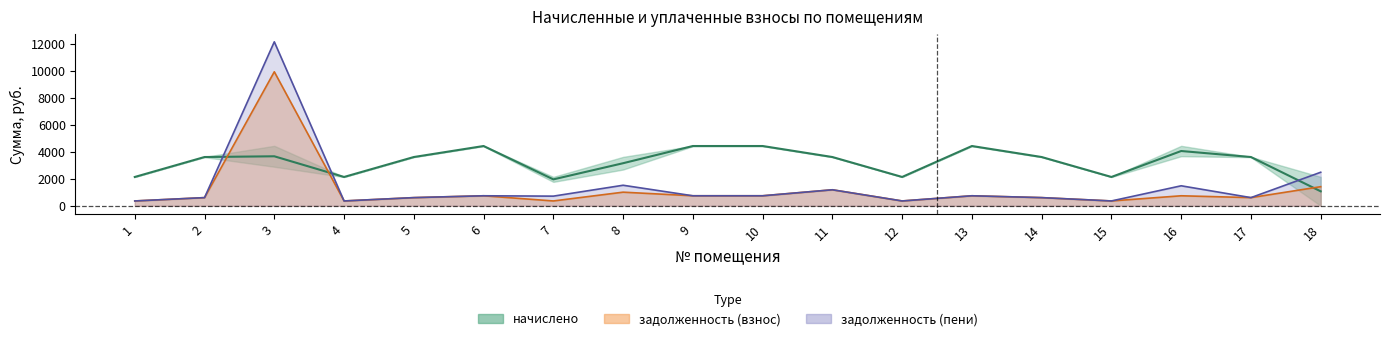

At how many categories does at least one series exceed 7333?

1